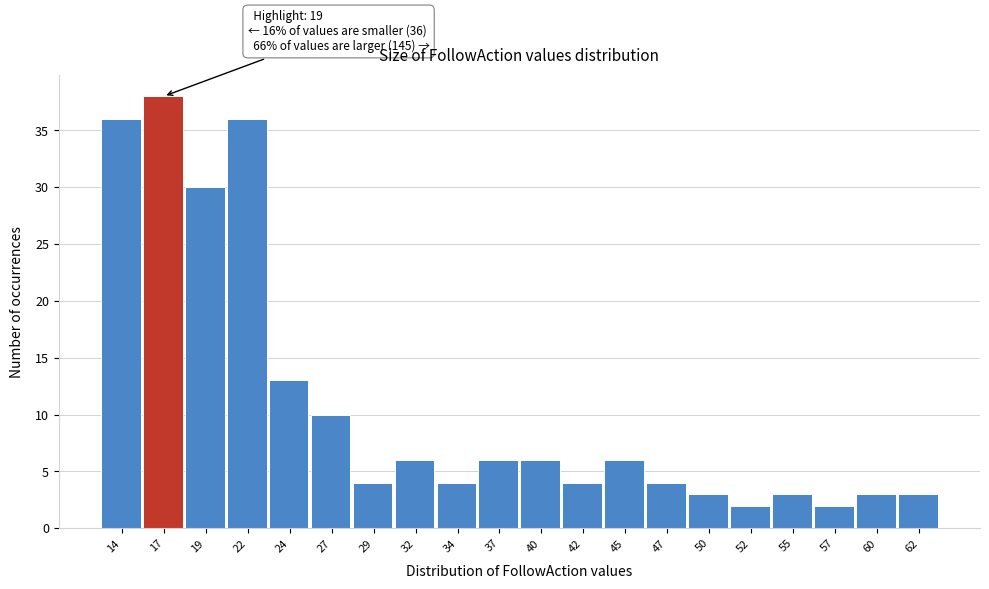

Reading right to left, what are all the values shown in this chart?

62=3	60=3	57=2	55=3	52=2	50=3	47=4	45=6	42=4	40=6	37=6	34=4	32=6	29=4	27=10	24=13	22=36	19=30	17=38	14=36